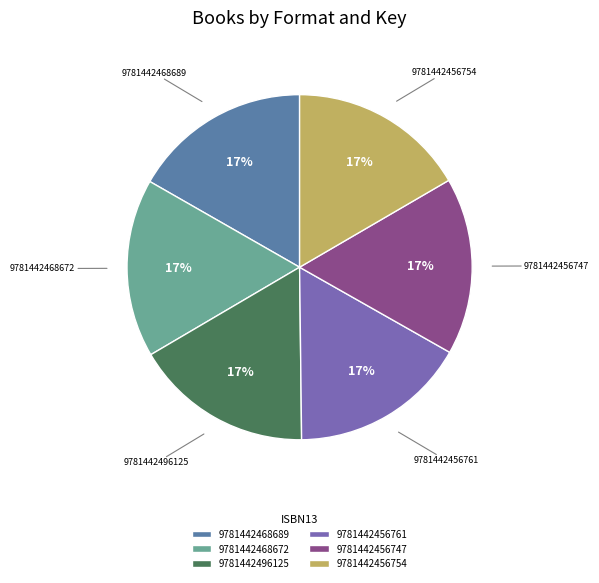

Does 9781442468672 represent more than half of the total?

No